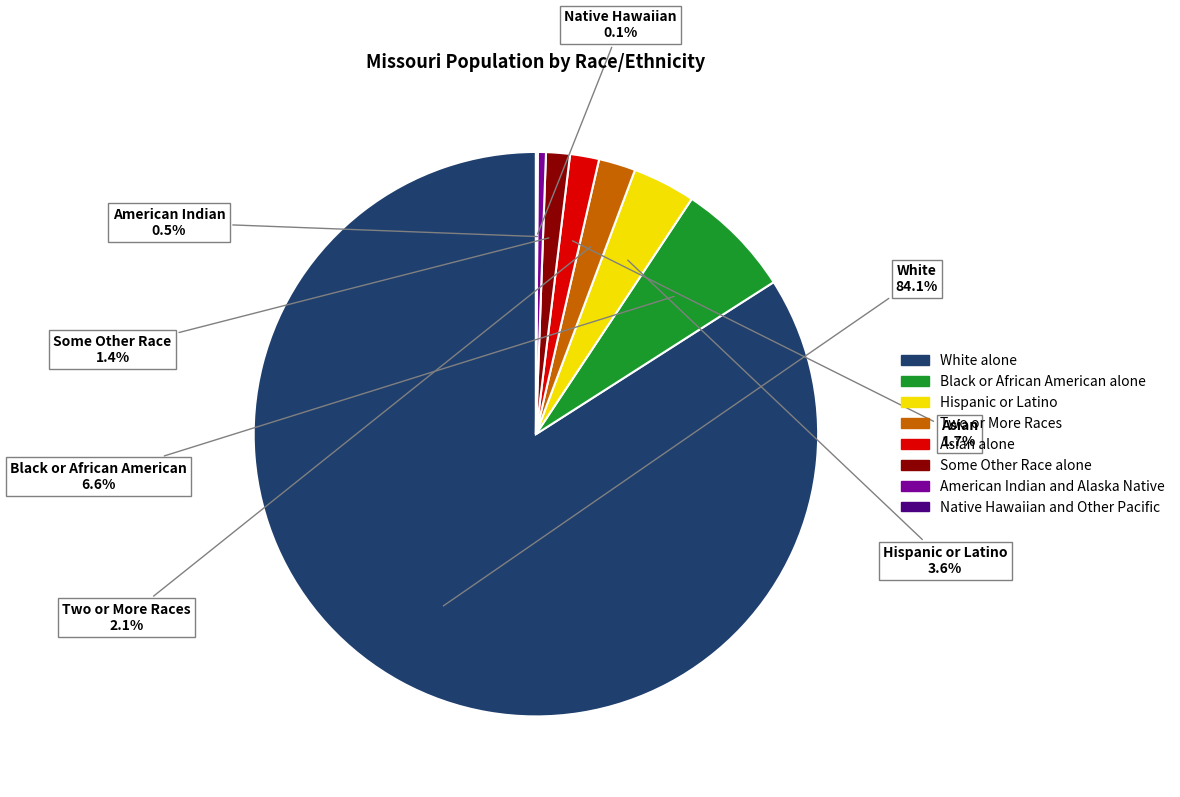

Does White alone account for over 50% of the chart?

Yes